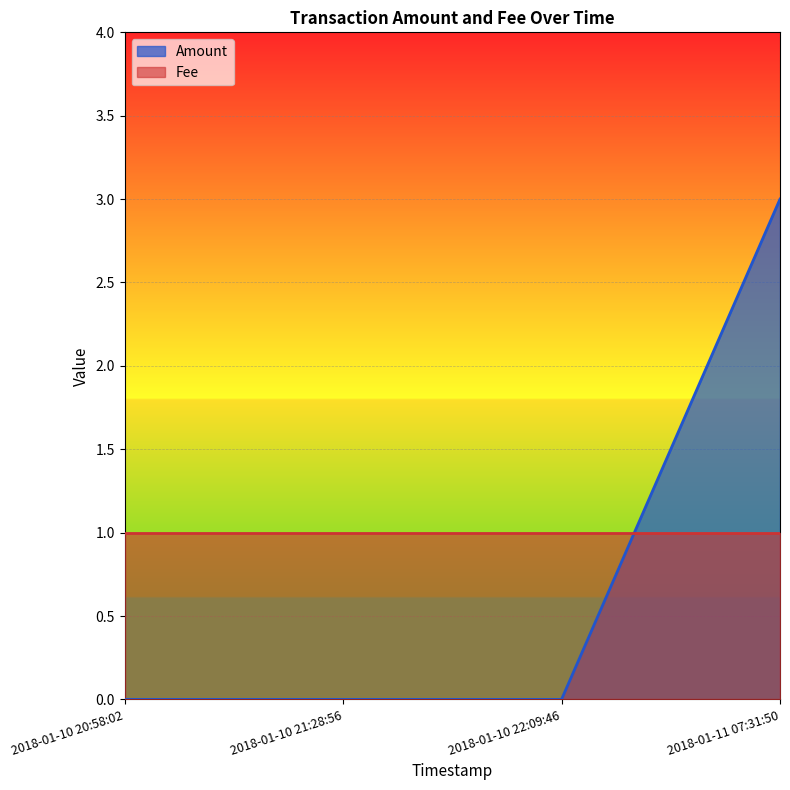

The value at 2018-01-10 20:58:02 is 0. True or false?

True